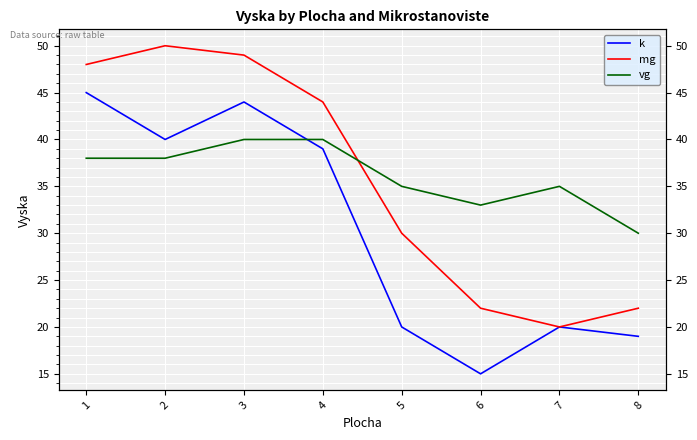

How many intersections are there between mg and vg?

1